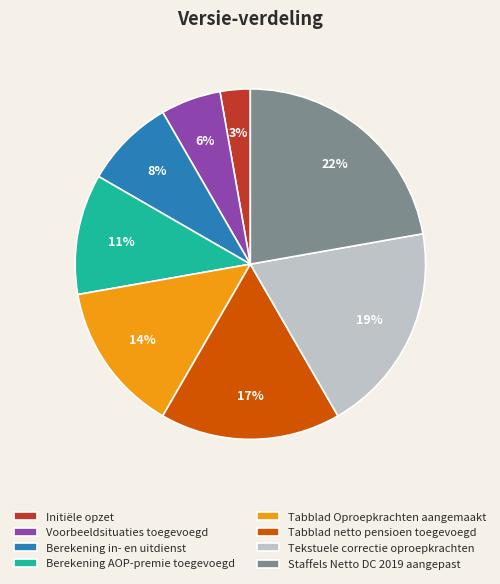

Between Initiële opzet and Tabblad netto pensioen toegevoegd, which is larger?

Tabblad netto pensioen toegevoegd